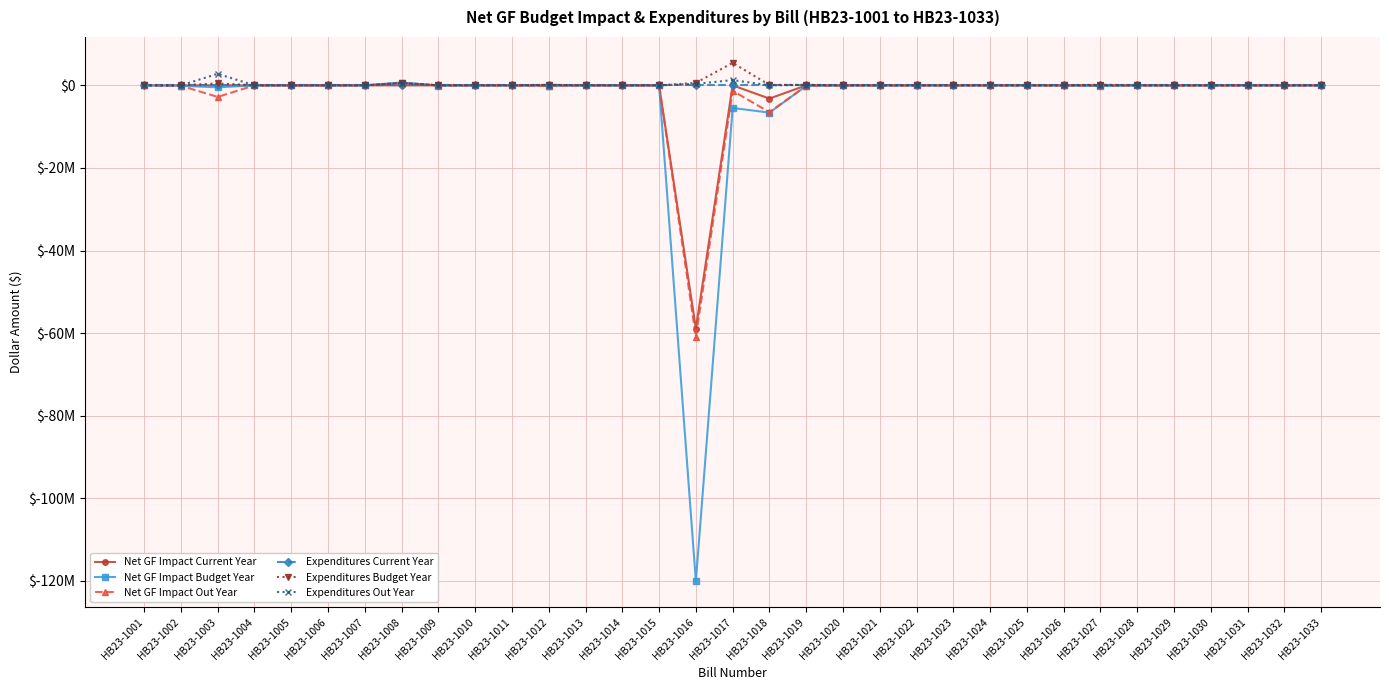

At which category is the sum across all series the highest?

HB23-1008